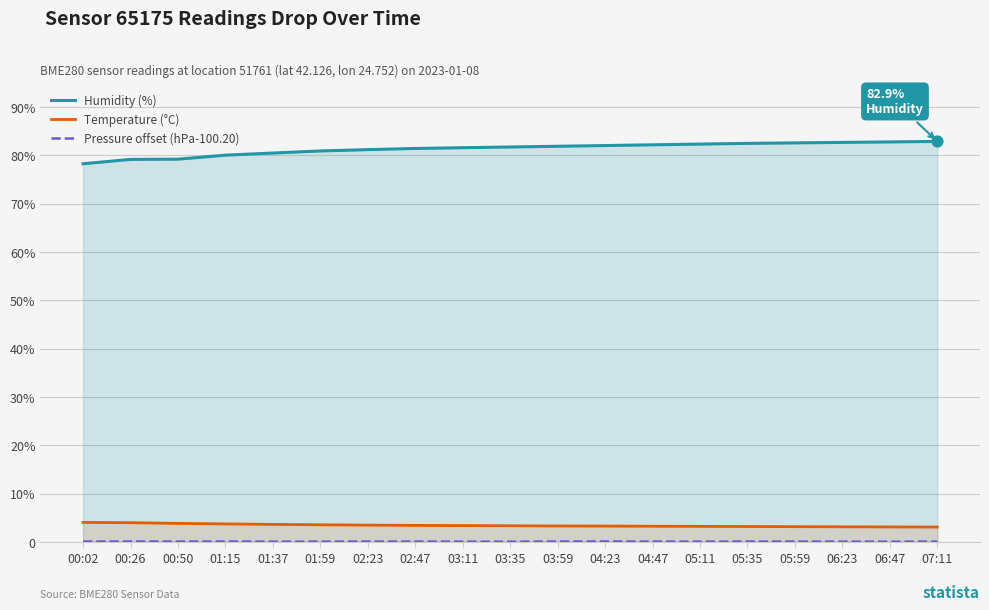

Which series has the largest total across all categories?

Humidity (%)